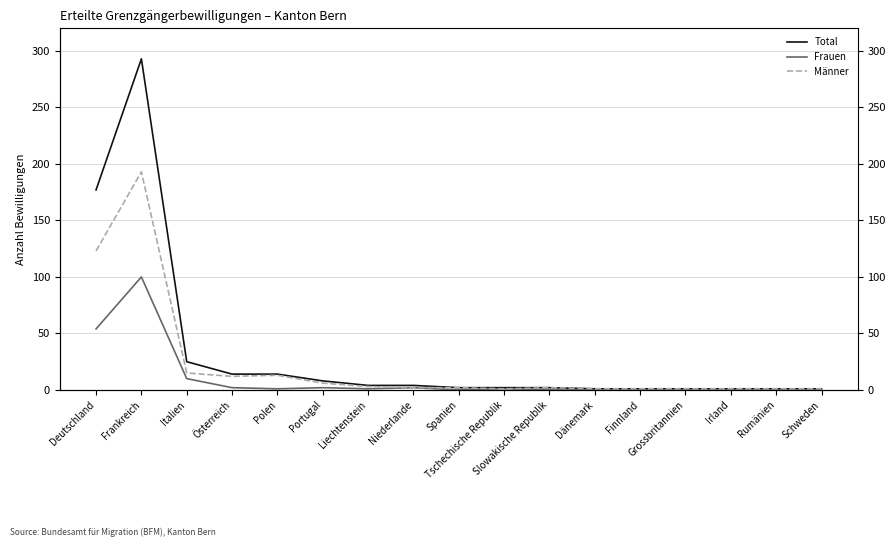

What is the total value across all series at Grossbritannien?

2